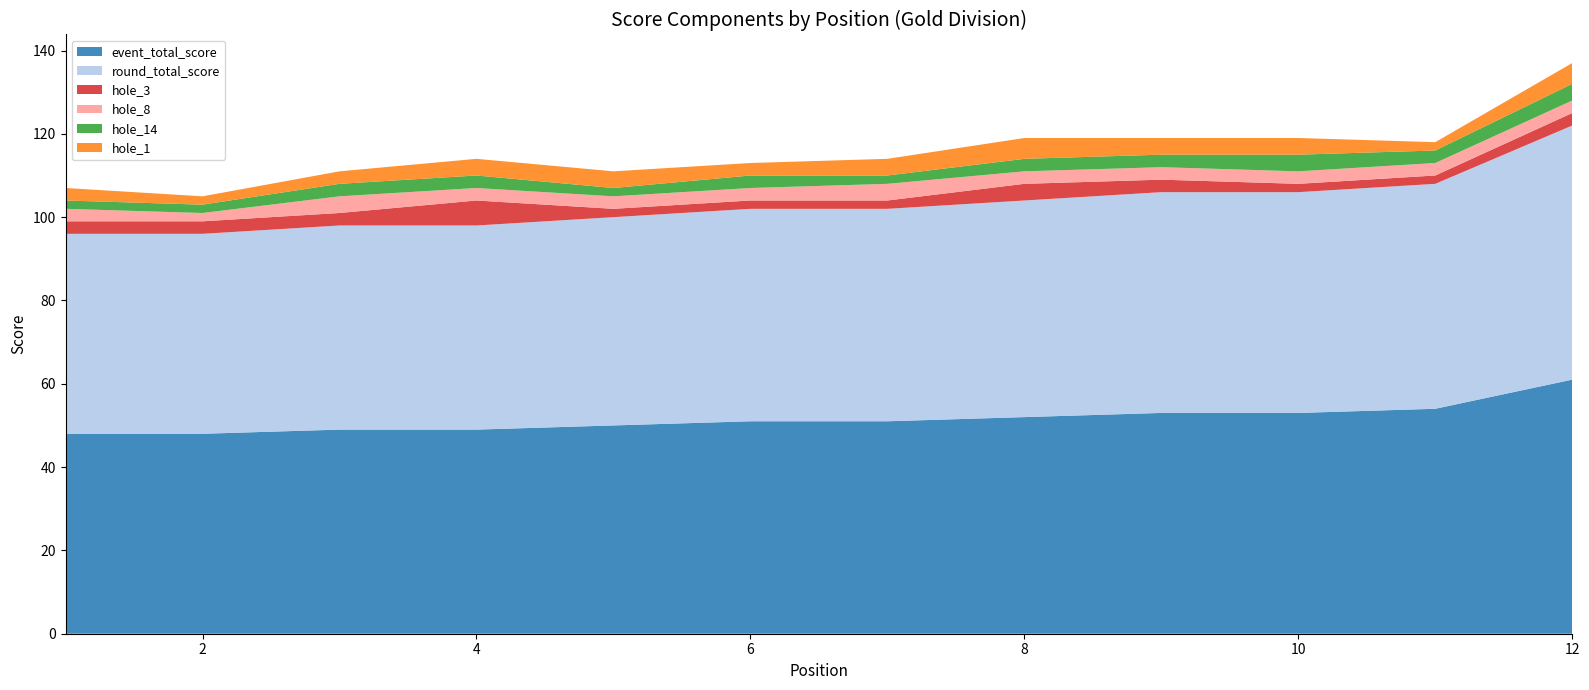

Reading left to right, what are all the values shown in this chart?

event_total_score: 48	48	49	49	50	51	51	52	53	53	54	61
round_total_score: 48	48	49	49	50	51	51	52	53	53	54	61
hole_3: 3	3	3	6	2	2	2	4	3	2	2	3
hole_8: 3	2	4	3	3	3	4	3	3	3	3	3
hole_14: 2	2	3	3	2	3	2	3	3	4	3	4
hole_1: 3	2	3	4	4	3	4	5	4	4	2	5